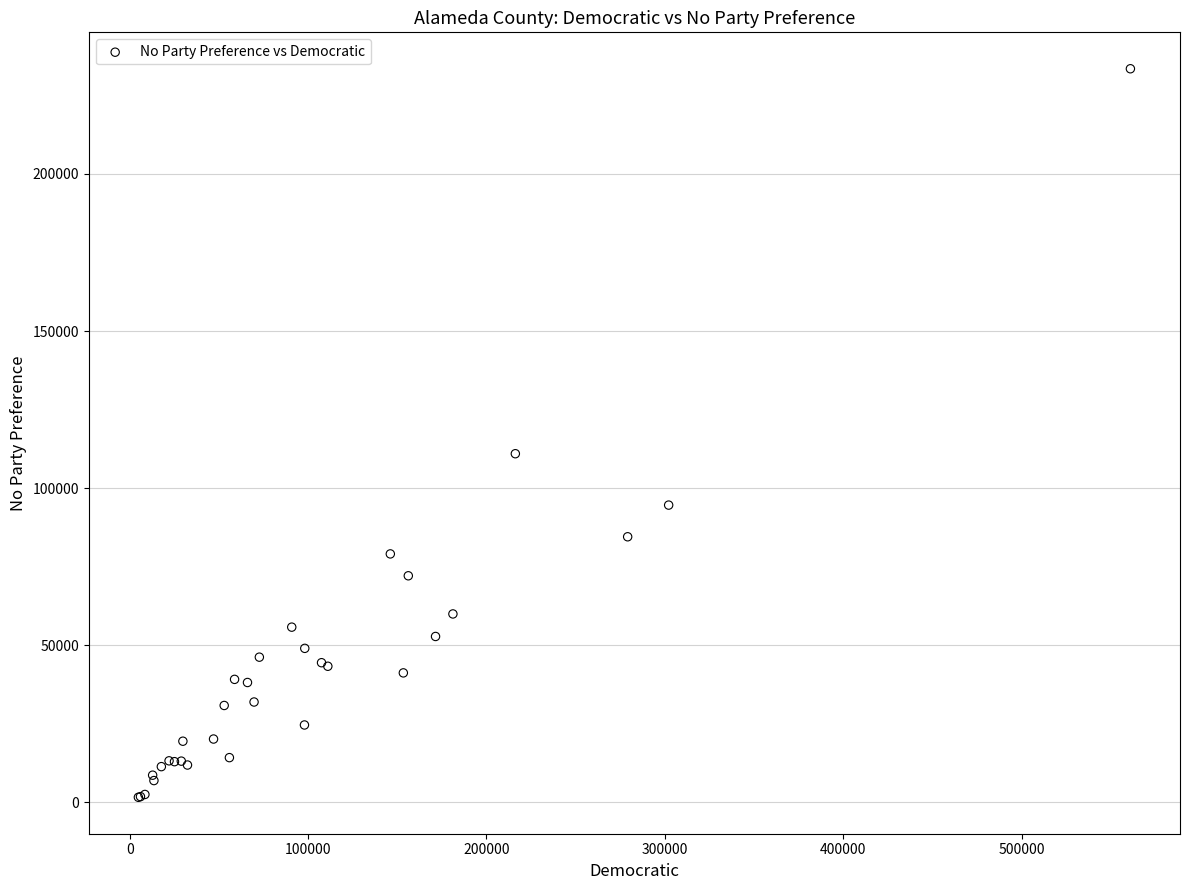

What Y value in the scatter plot is closest to 117518?

110932